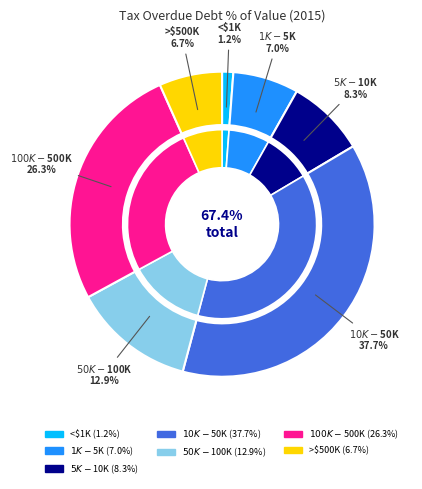

Does any single category account for the majority?

No